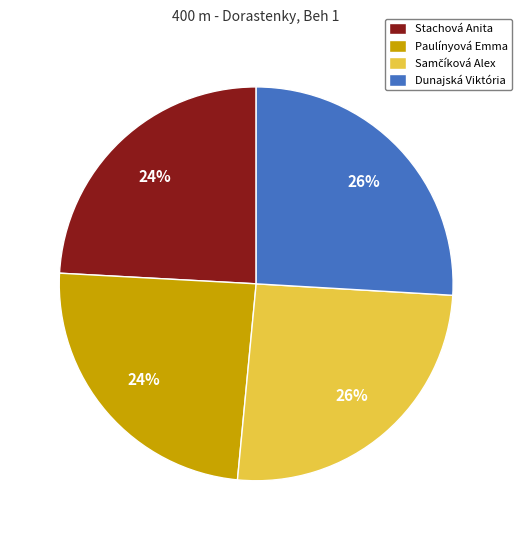

To the nearest percent, what portion does Stachová Anita represent?

24%